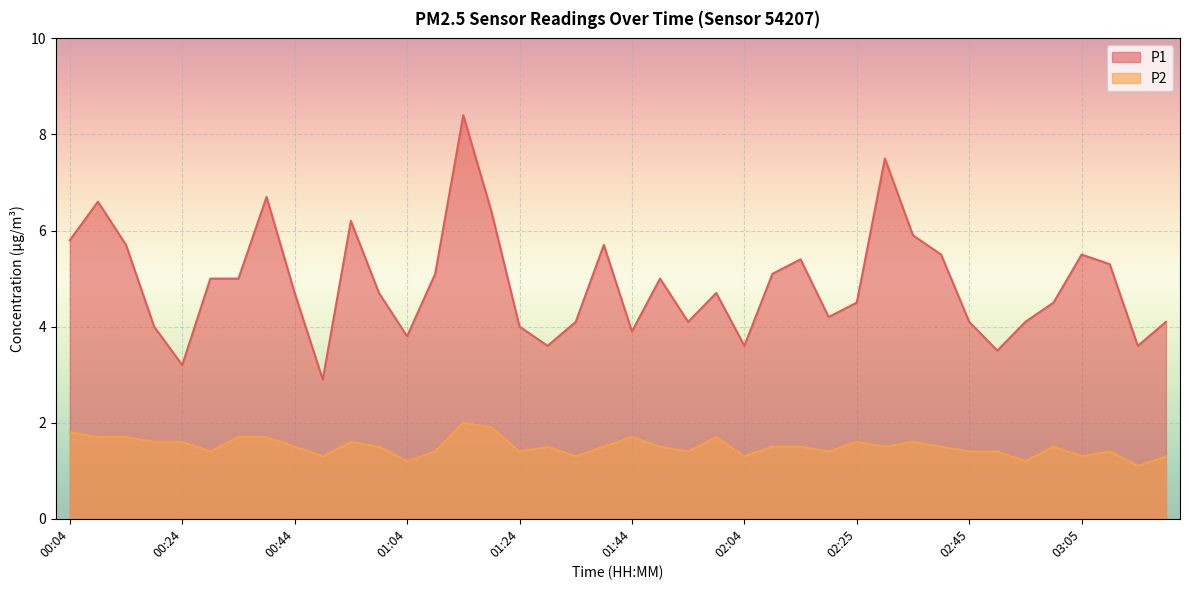

What is the label of the 37th point from the left?

03:05